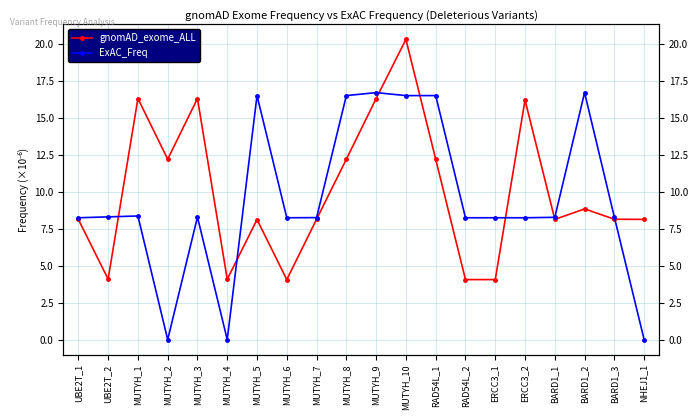

How many lines are shown in the chart?

2